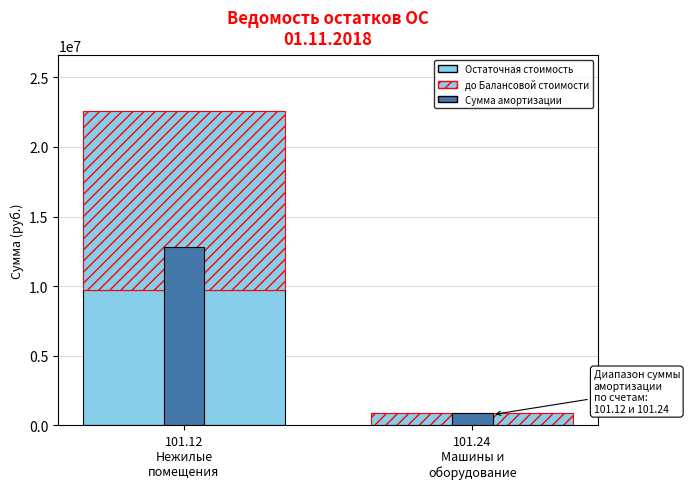

The Сумма амортизации (диапазон) series shows 861856.5 at 101.24
Машины и
оборудование. True or false?

True